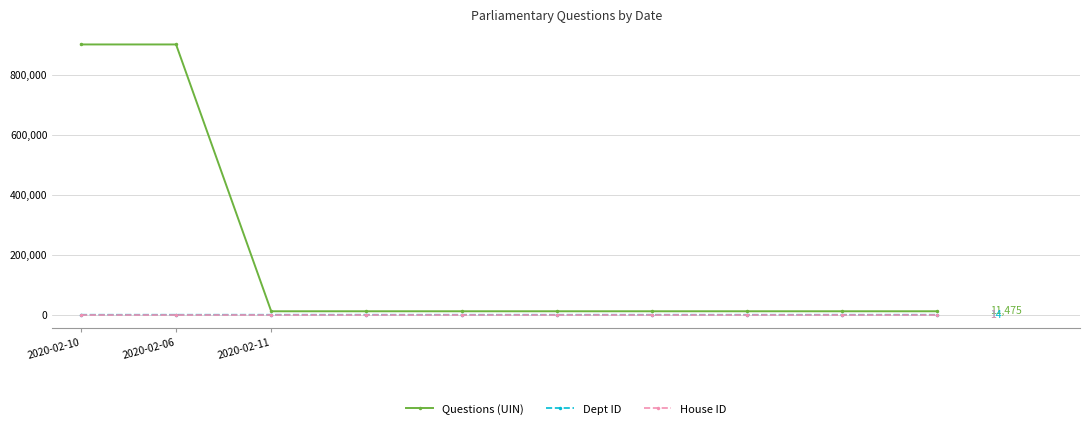

What is the maximum value shown in the chart?

900694